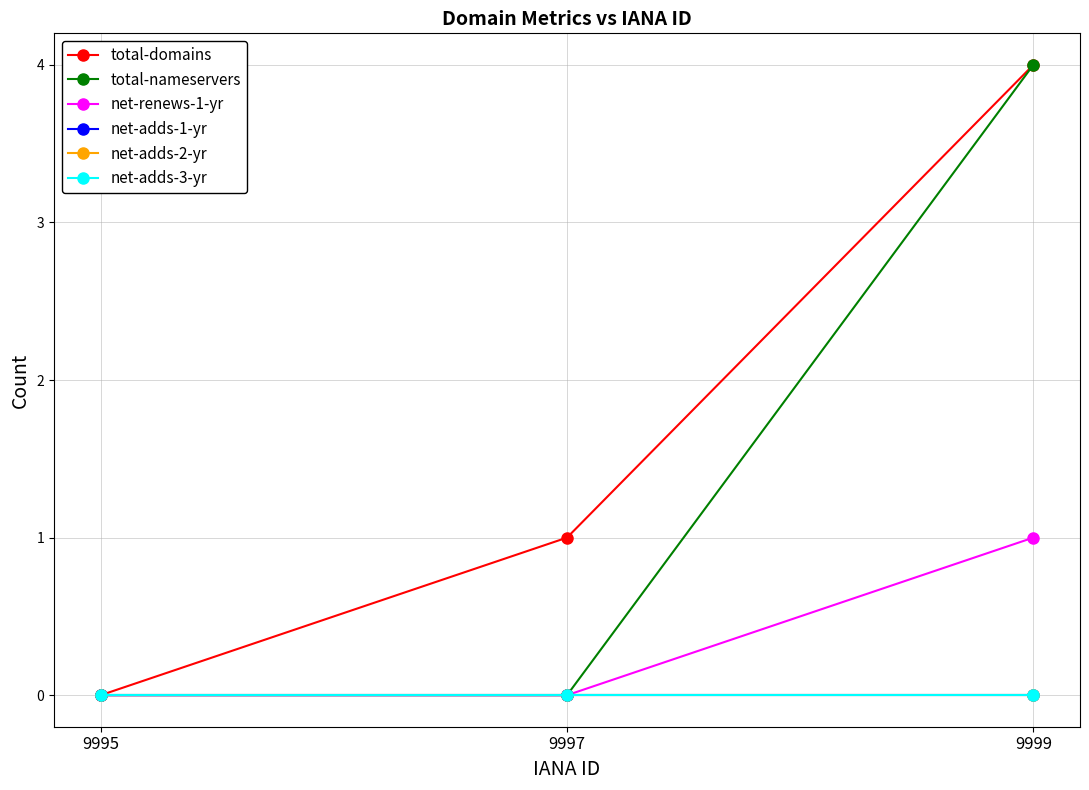

The net-adds-2-yr series shows 0 at 9995. True or false?

True